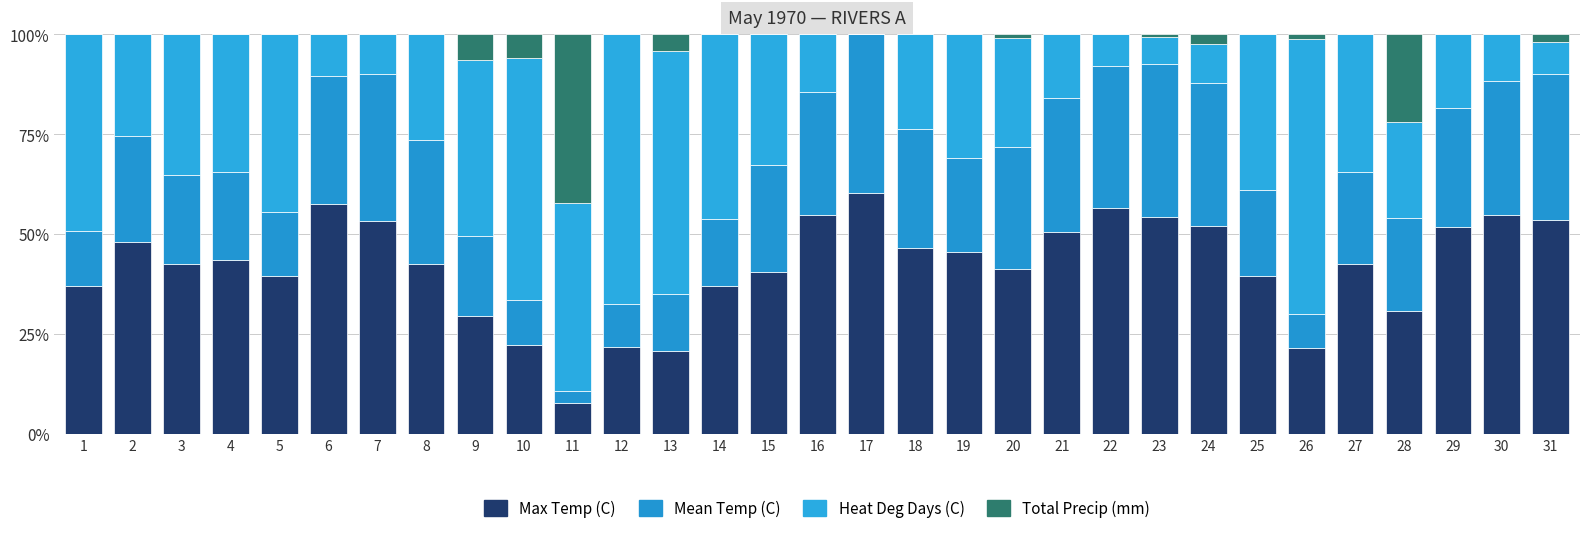

What is the total value across all series at 8?

100.0